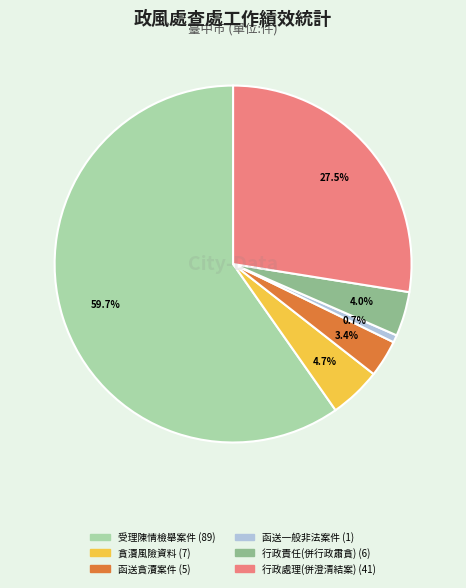

Does any single category account for the majority?

Yes